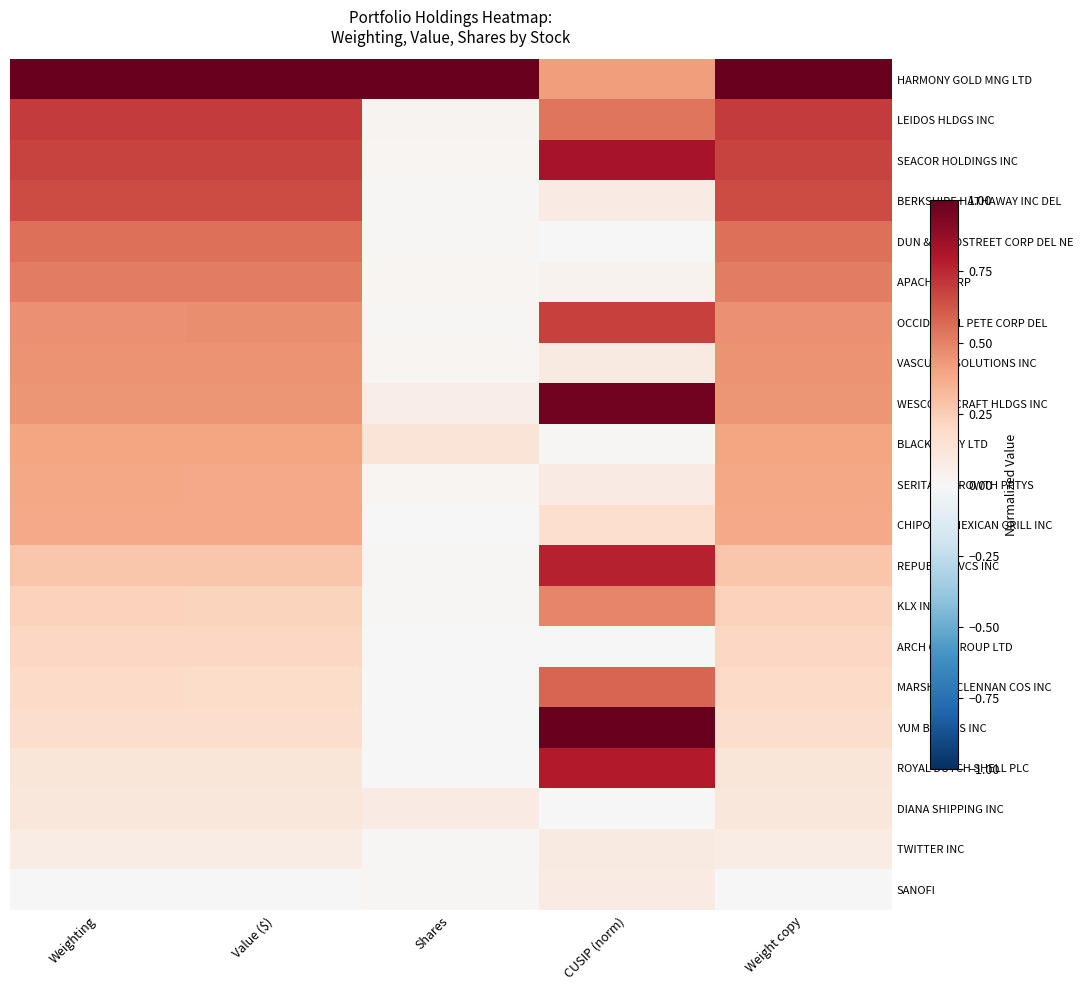

How many categories are shown in the chart?

5